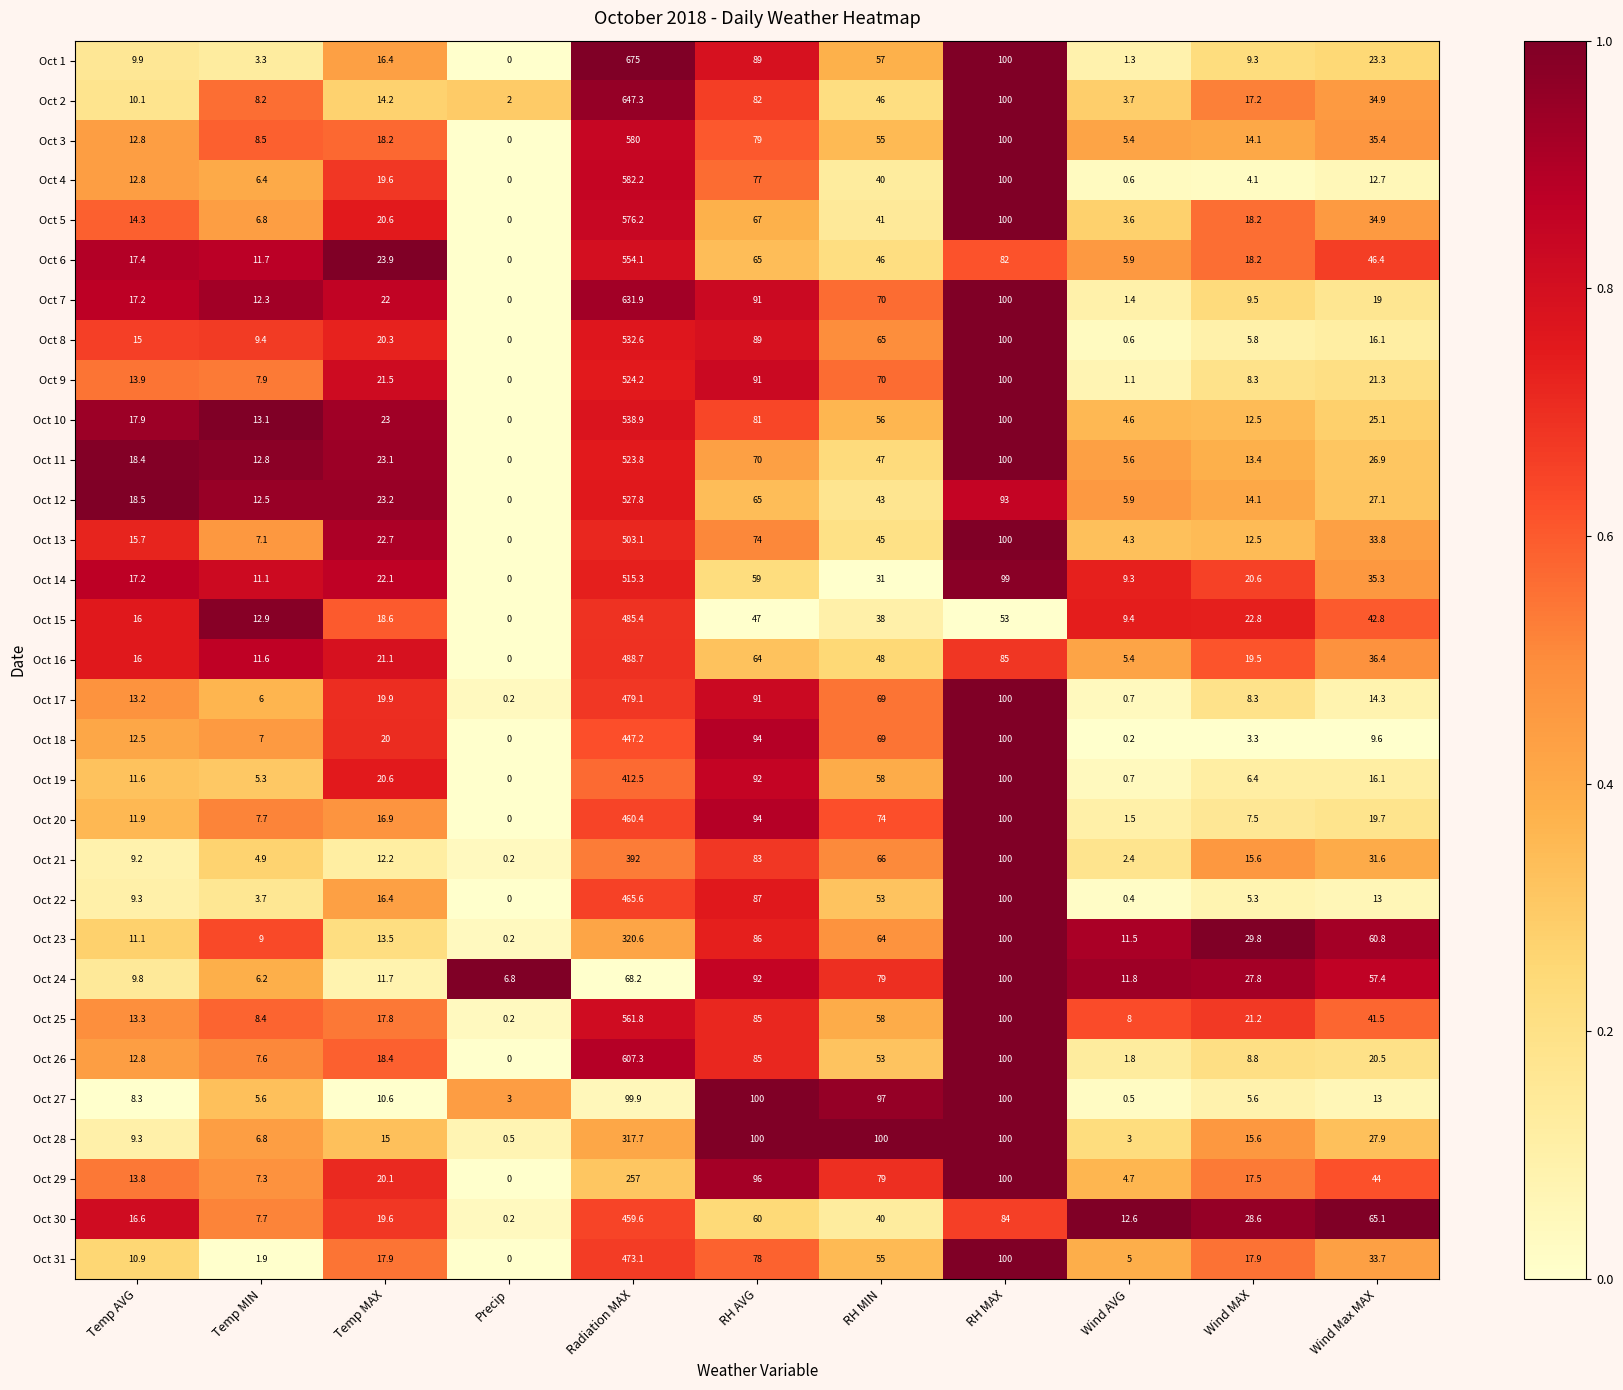

List the labels in order of Oct 18 value, largest first.

Radiation MAX, RH MAX, RH AVG, RH MIN, Temp MAX, Temp AVG, Wind Max MAX, Temp MIN, Wind MAX, Wind AVG, Precip